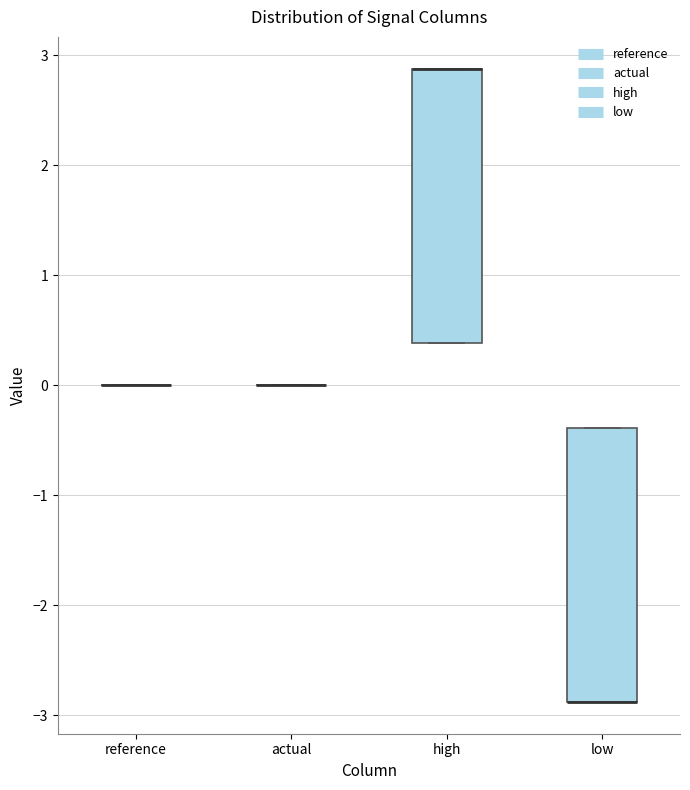

Reading left to right, transcribe this box plot: for each box, give where its median line is, the range the box spans, and where its two whiskers end, as read against the y-axis. The values are not printed on the chart, so give them approximately, as read against the axis.

reference: box collapsed to a line at 0.0, whiskers 0.0 to 0.0
actual: box collapsed to a line at 0.0, whiskers 0.0 to 0.0
high: median 2.9 (drawn on the box's upper edge), box 0.4 to 2.9, whiskers 0.4 to 2.9
low: median -2.9 (drawn on the box's lower edge), box -2.9 to -0.4, whiskers -2.9 to -0.4